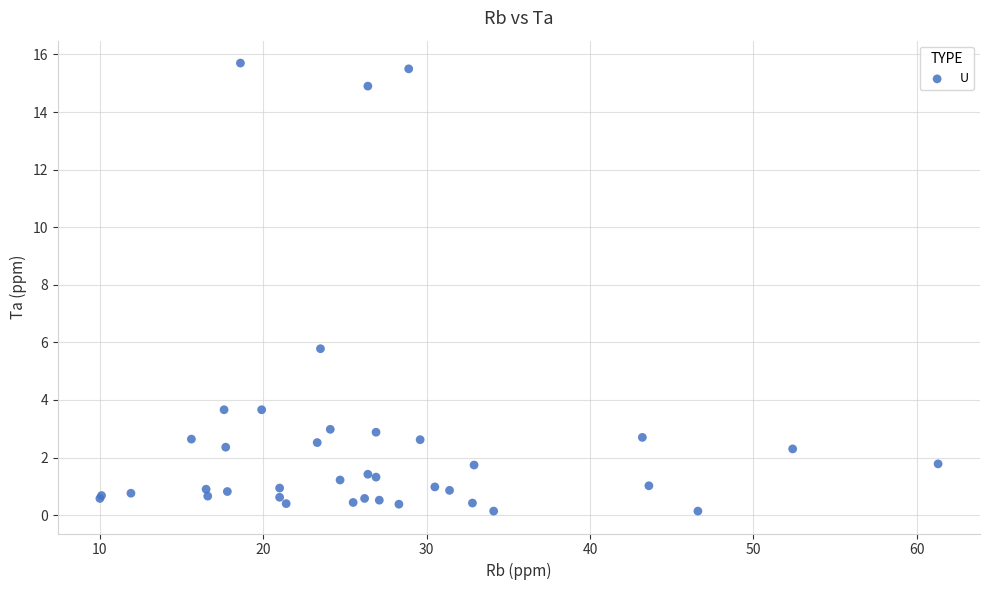

What Y value in the scatter plot is closest to 7?

5.8